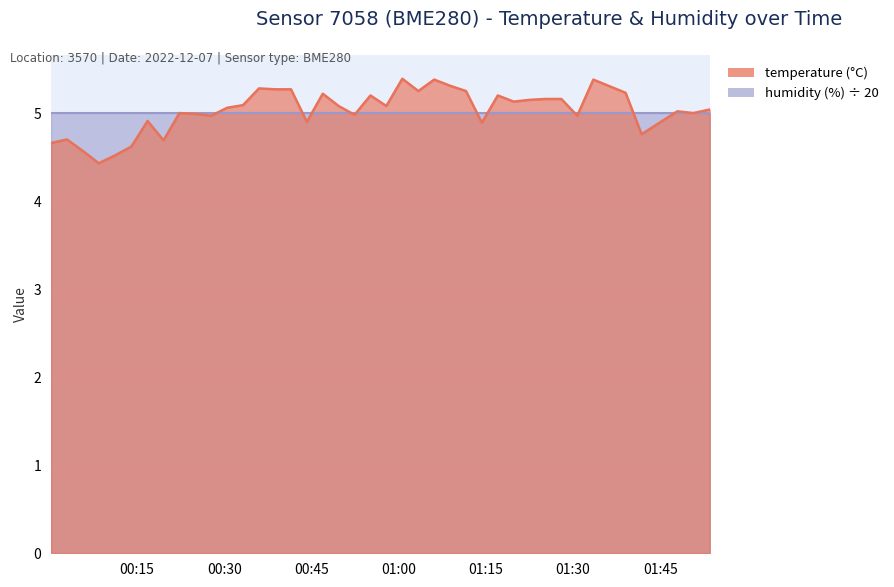

How many points are lower than both their immediate neighbors (excluding endpoints)?

12